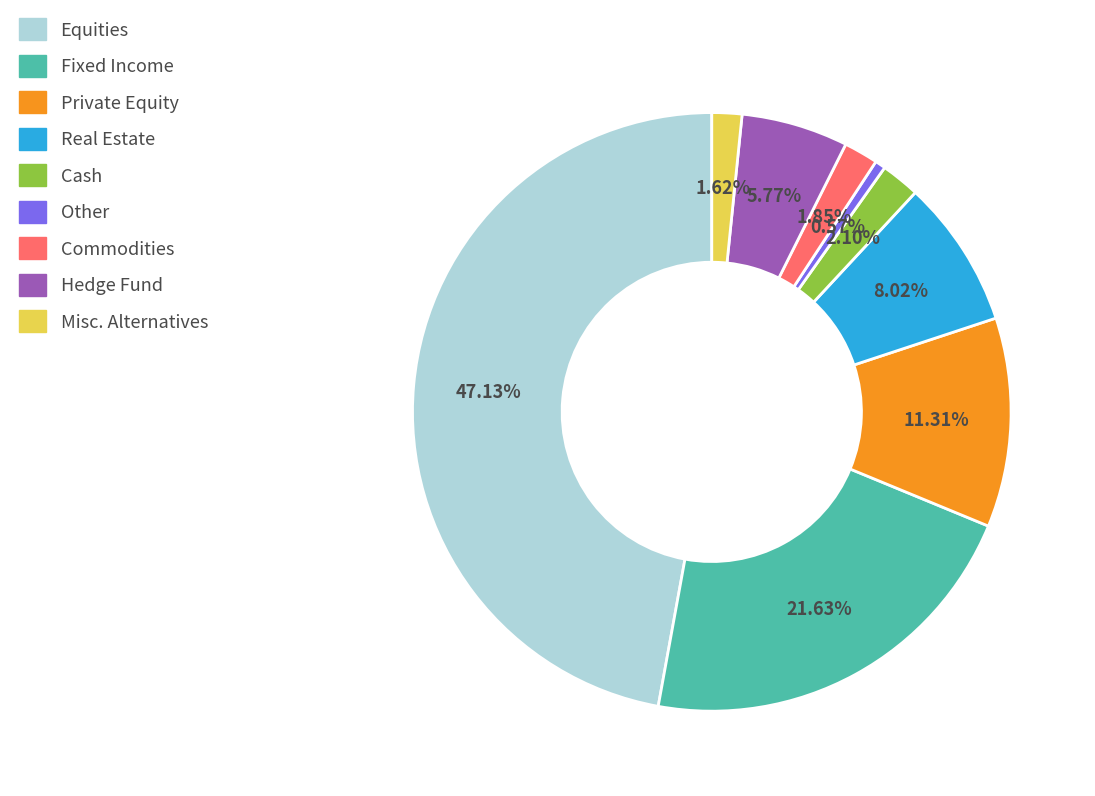

What is the total percentage of Misc. Alternatives and Commodities?

3.5%